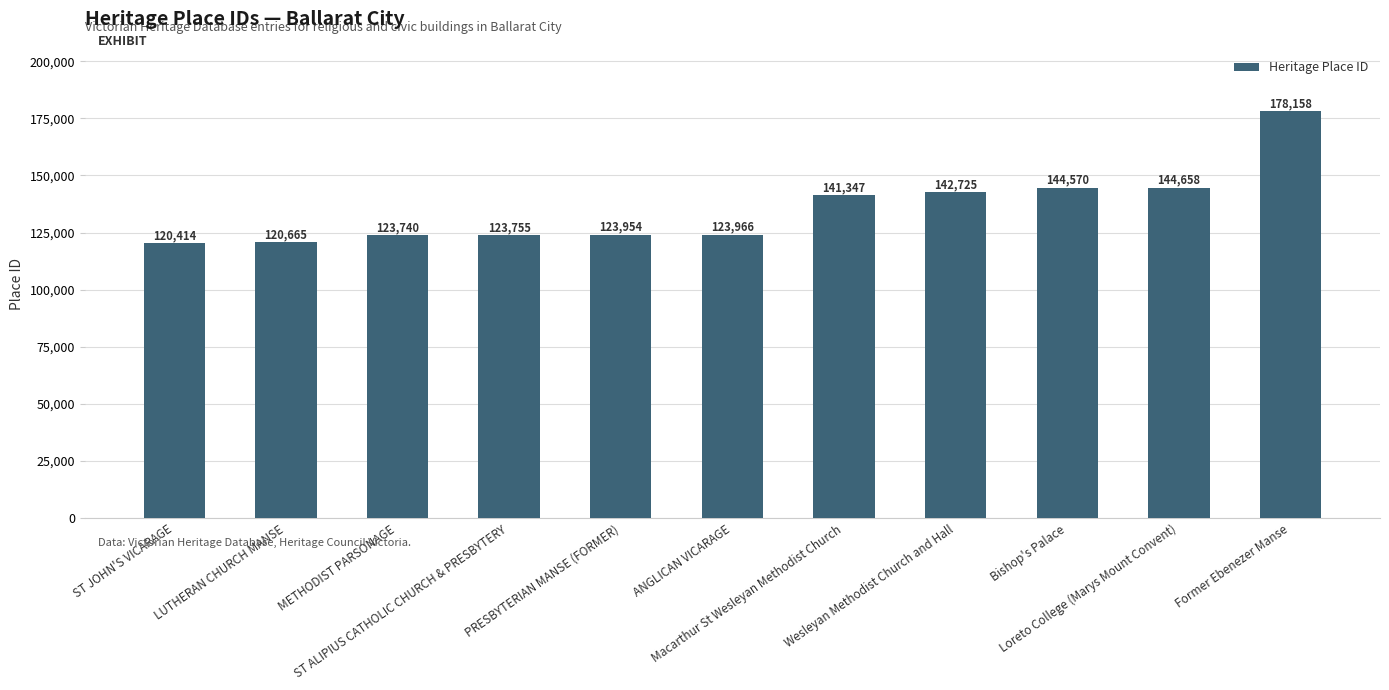

Does the chart contain any negative values?

No